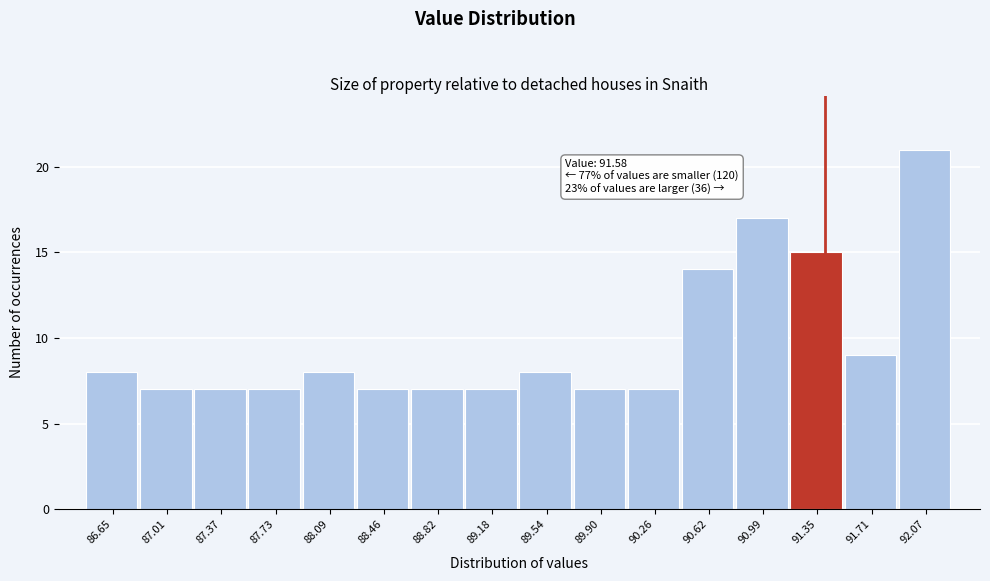

Reading left to right, list all the values displayed in this chart.

86.65=8	87.01=7	87.37=7	87.73=7	88.09=8	88.46=7	88.82=7	89.18=7	89.54=8	89.90=7	90.26=7	90.62=14	90.99=17	91.35=15	91.71=9	92.07=21